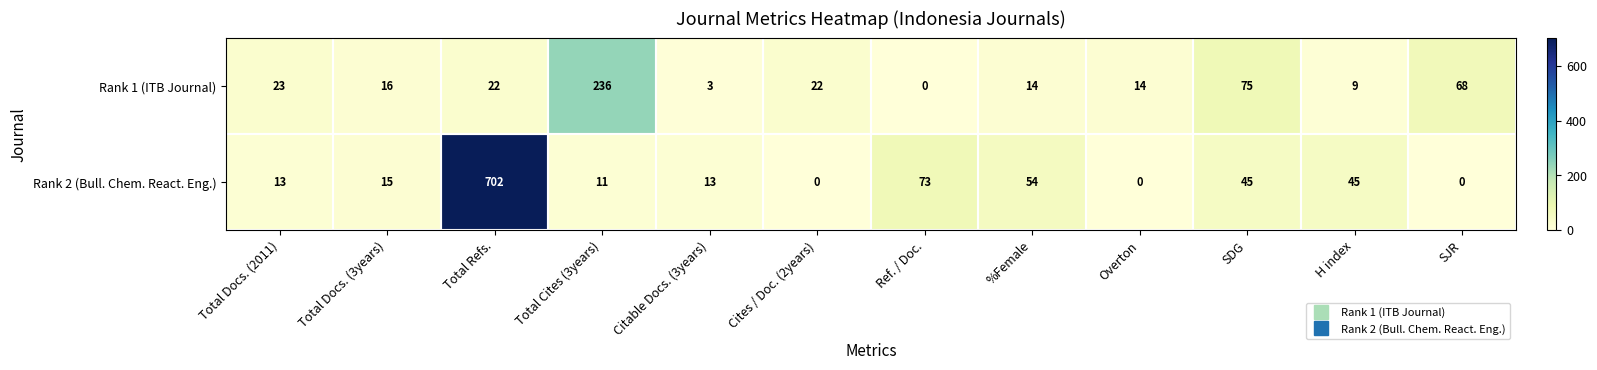

At which category is the sum across all series the highest?

Total Refs.